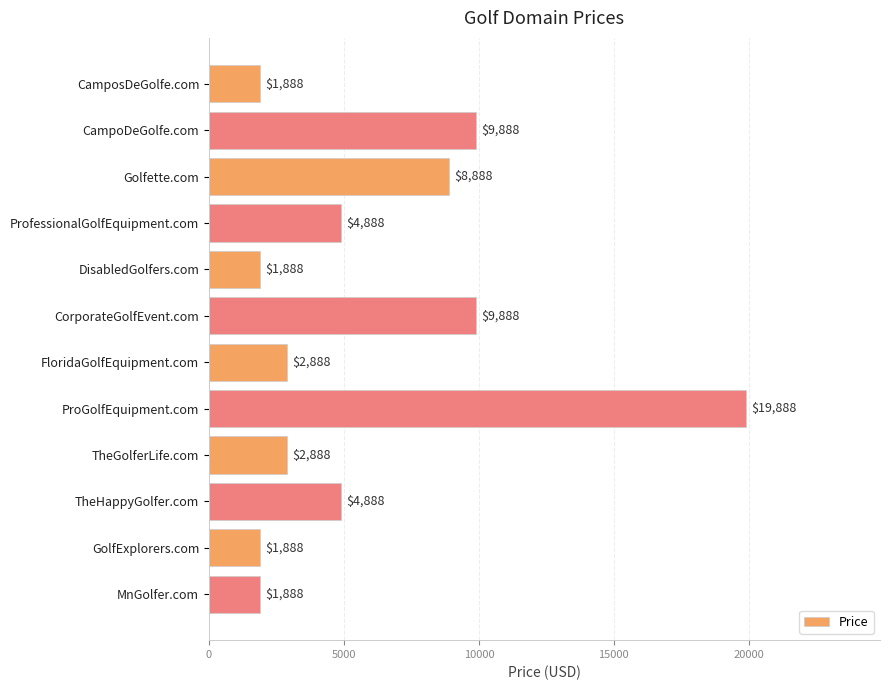

Approximately how many times larger is the value at ProGolfEquipment.com compared to DisabledGolfers.com?

10.5